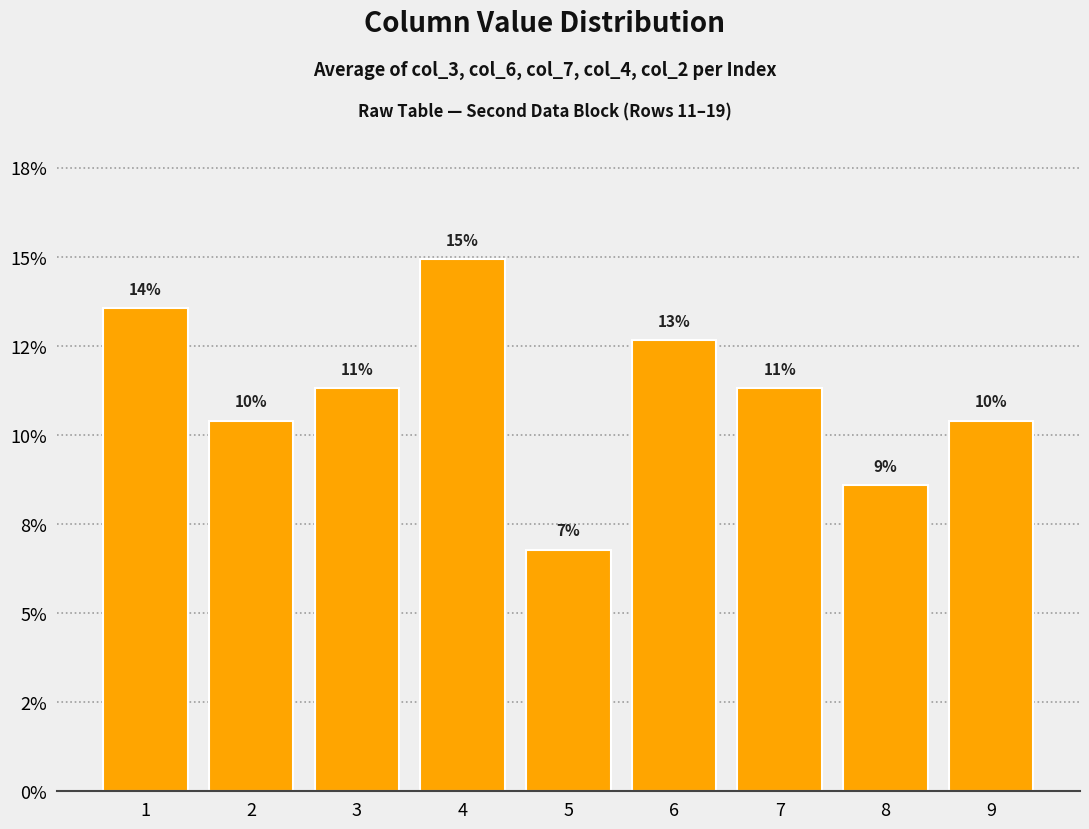

Reading left to right, what are all the values shown in this chart?

13.6	10.4	11.3	14.9	6.8	12.7	11.3	8.6	10.4